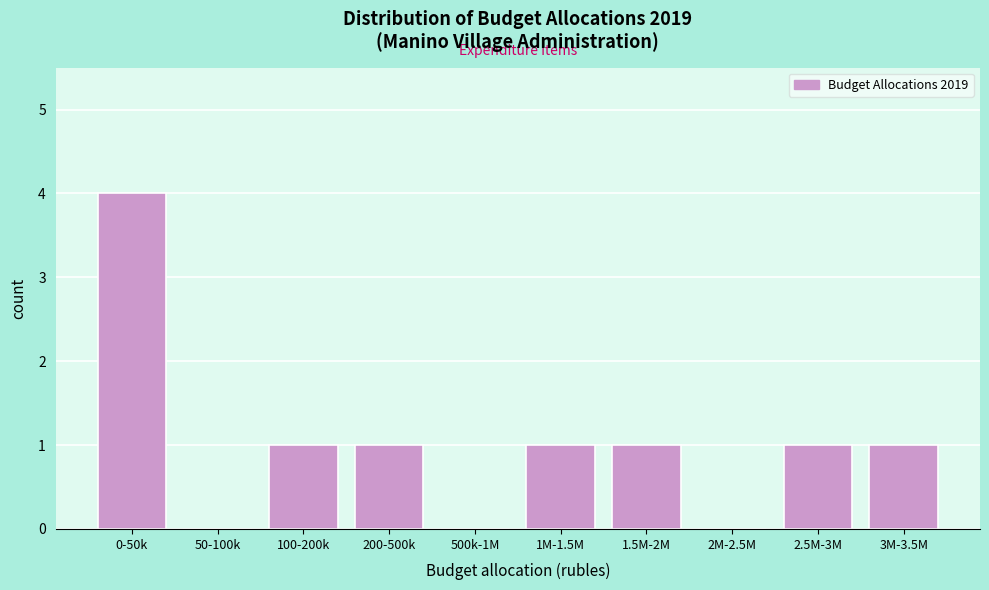

Reading left to right, what are all the values shown in this chart?

0-50k=4	50-100k=0	100-200k=1	200-500k=1	500k-1M=0	1M-1.5M=1	1.5M-2M=1	2M-2.5M=0	2.5M-3M=1	3M-3.5M=1